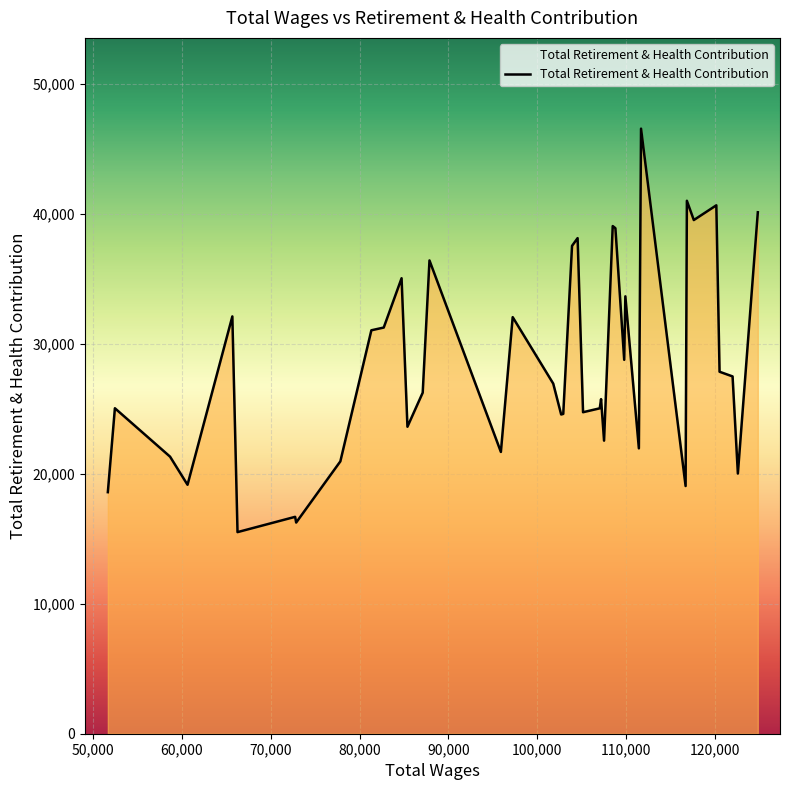

What is the maximum value shown in the chart?

46559